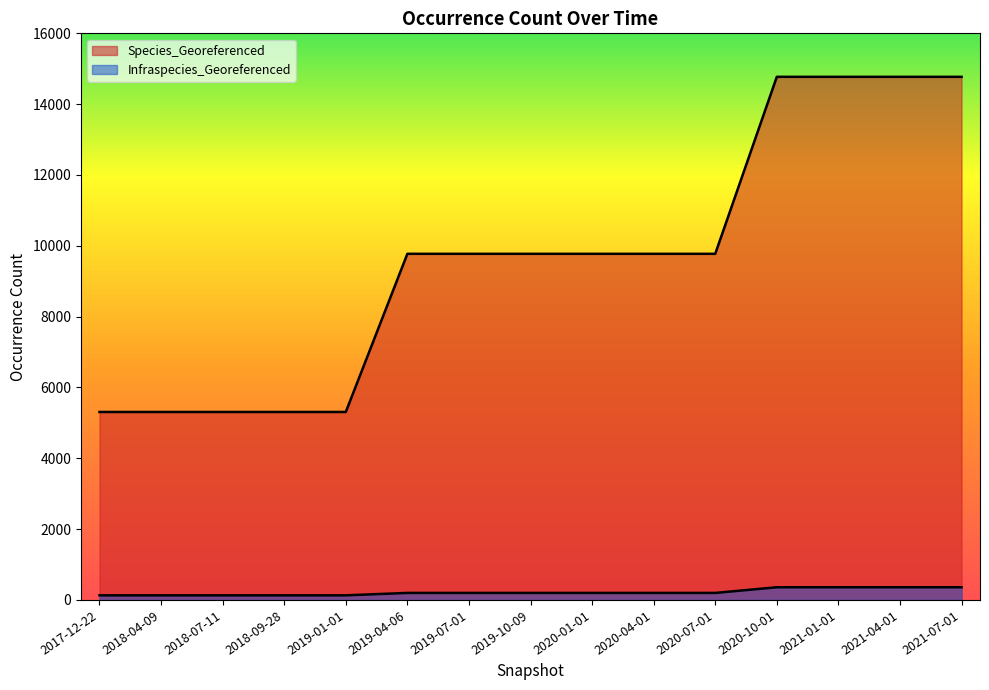

What is the average value of the Species_Georeferenced series?

9618